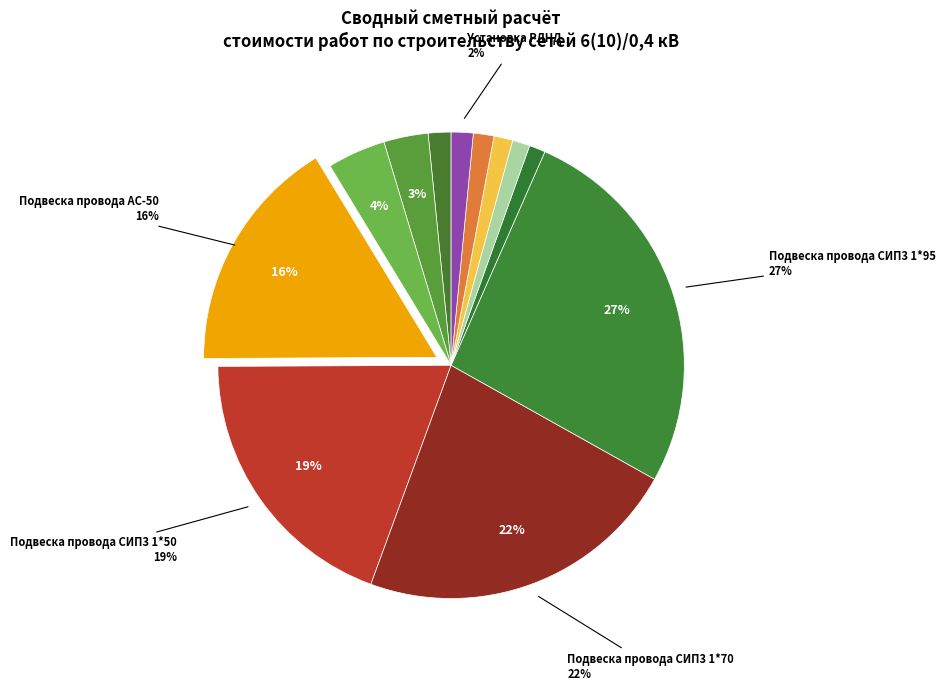

Count the number of slices in the pie.

12